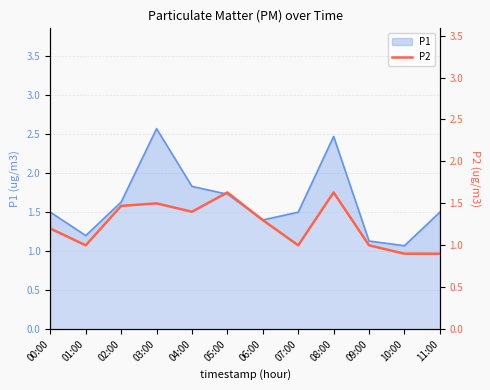

Between 03:00 and 04:00, which is larger?

03:00